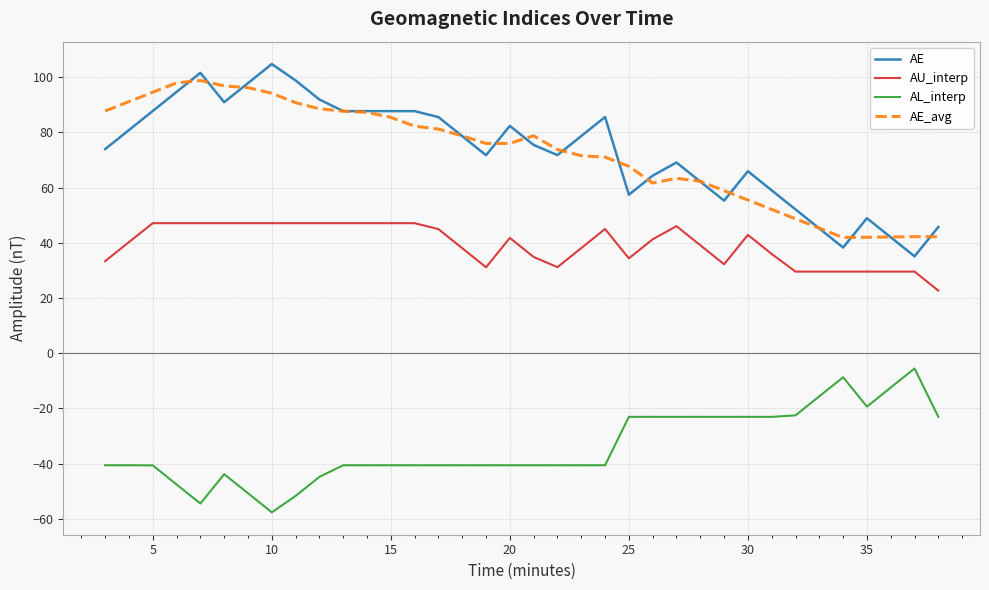

Which series has the largest range (max minus min)?

AE